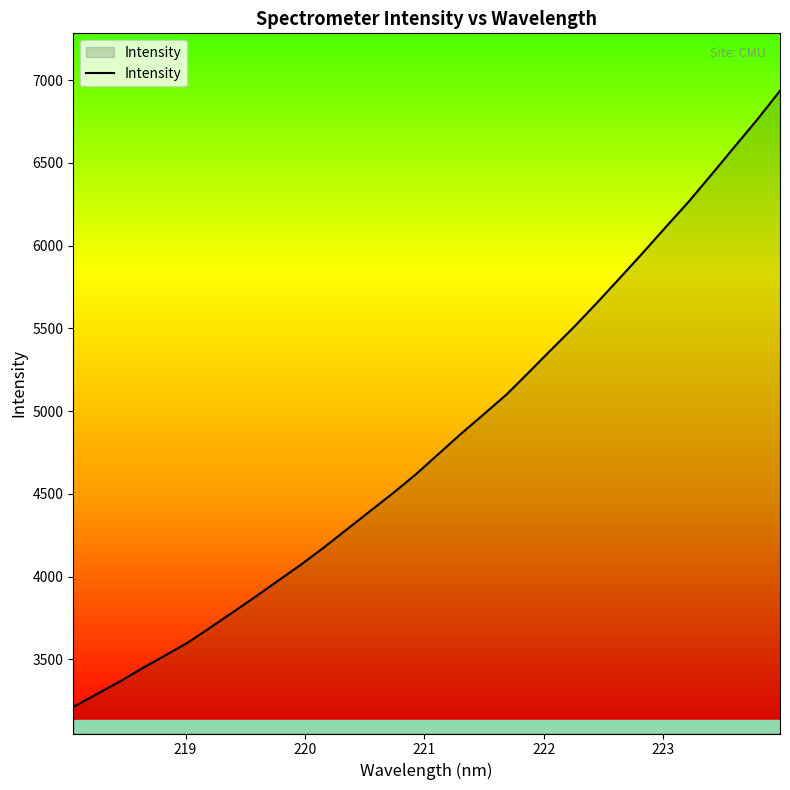

What is the smallest value displayed?

3212.3